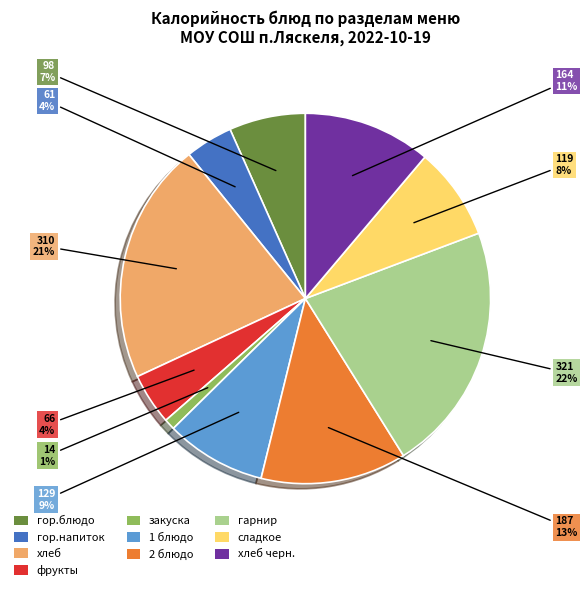

What is the ratio of the value at хлеб to the value at сладкое?

2.6